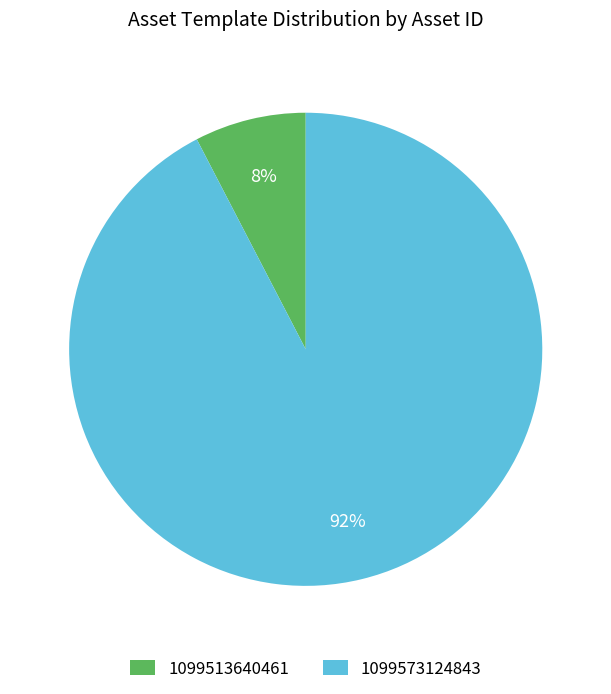

The 1099513640461 slice represents 22% of the pie. True or false?

False